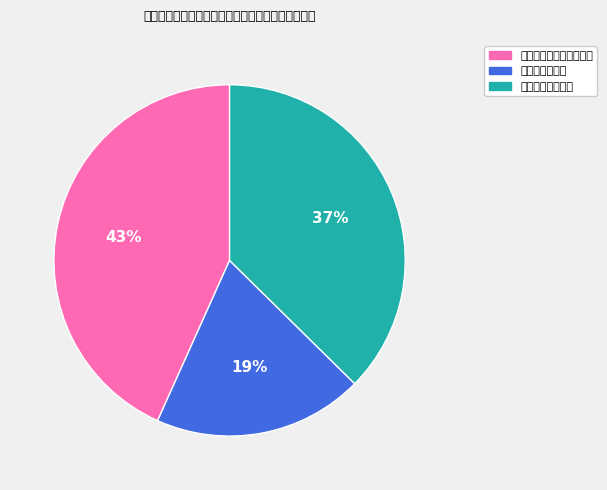

Which has a higher value, 随县唐县镇客运站 or 安居客运站（综枢二级）?

安居客运站（综枢二级）